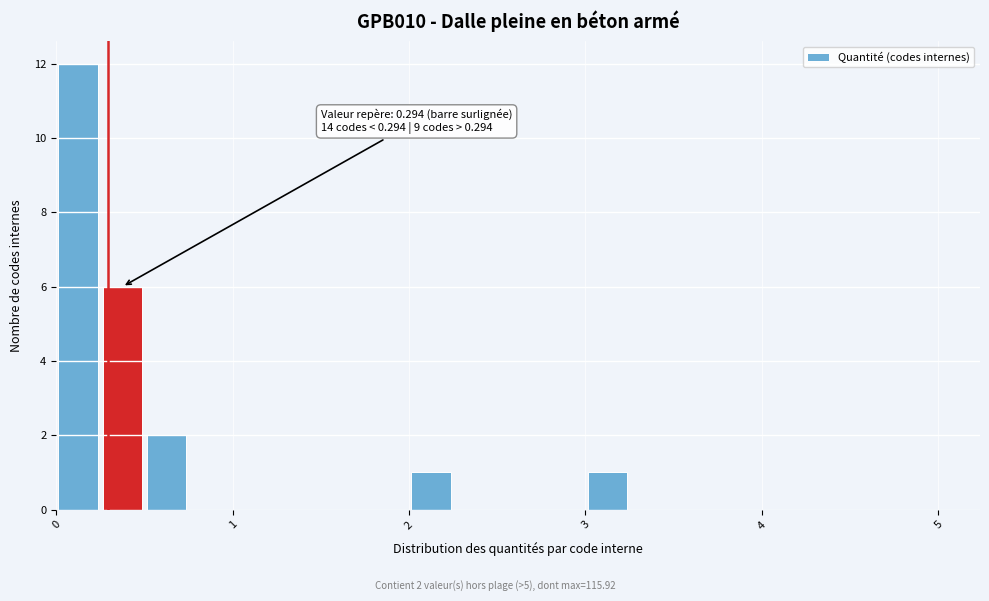

Around what value on the x-axis is the tallest bar? Give the approximate position of its centre, as read against the axis.

0.1